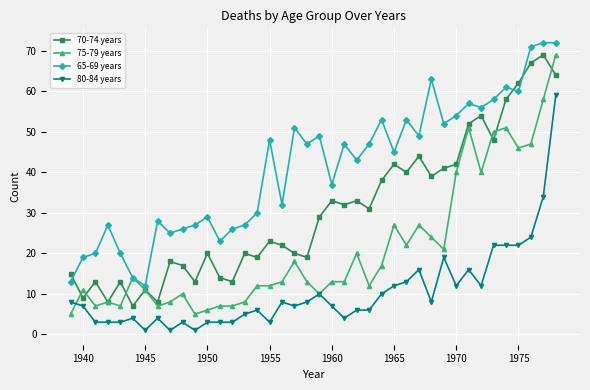

List the series in order of their overall mean, lowest first.

80-84 years, 75-79 years, 70-74 years, 65-69 years